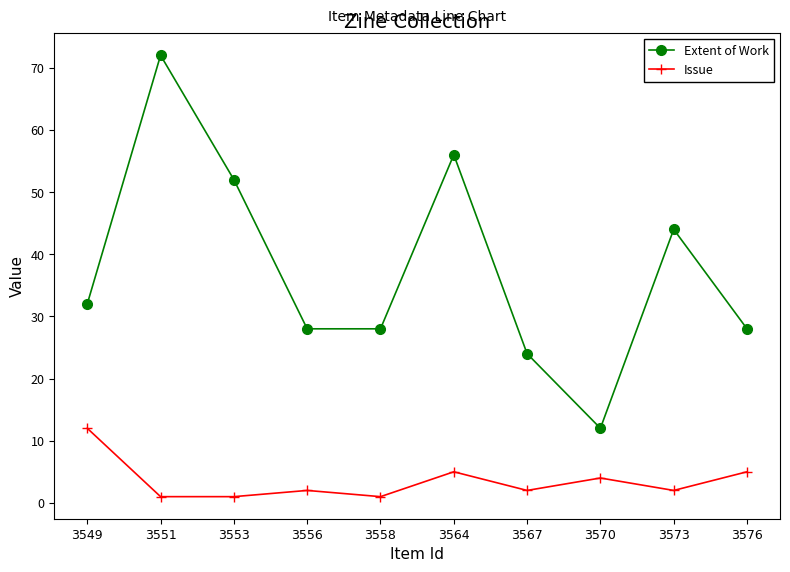

Reading left to right, what are all the values shown in this chart?

Extent of Work: 32	72	52	28	28	56	24	12	44	28
Issue: 12	1	1	2	1	5	2	4	2	5